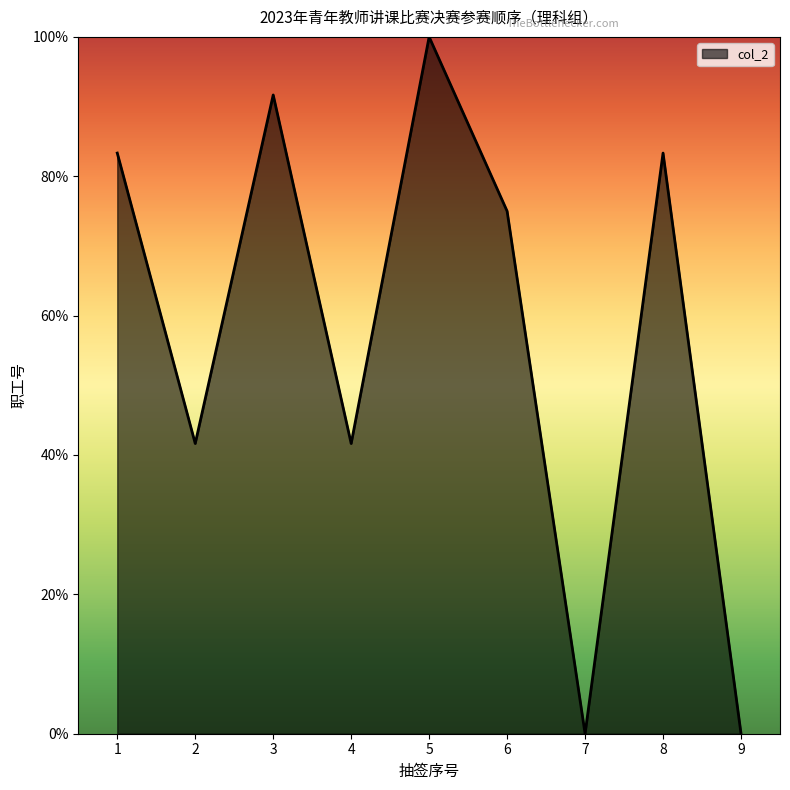

Between 2 and 7, which is larger?

2